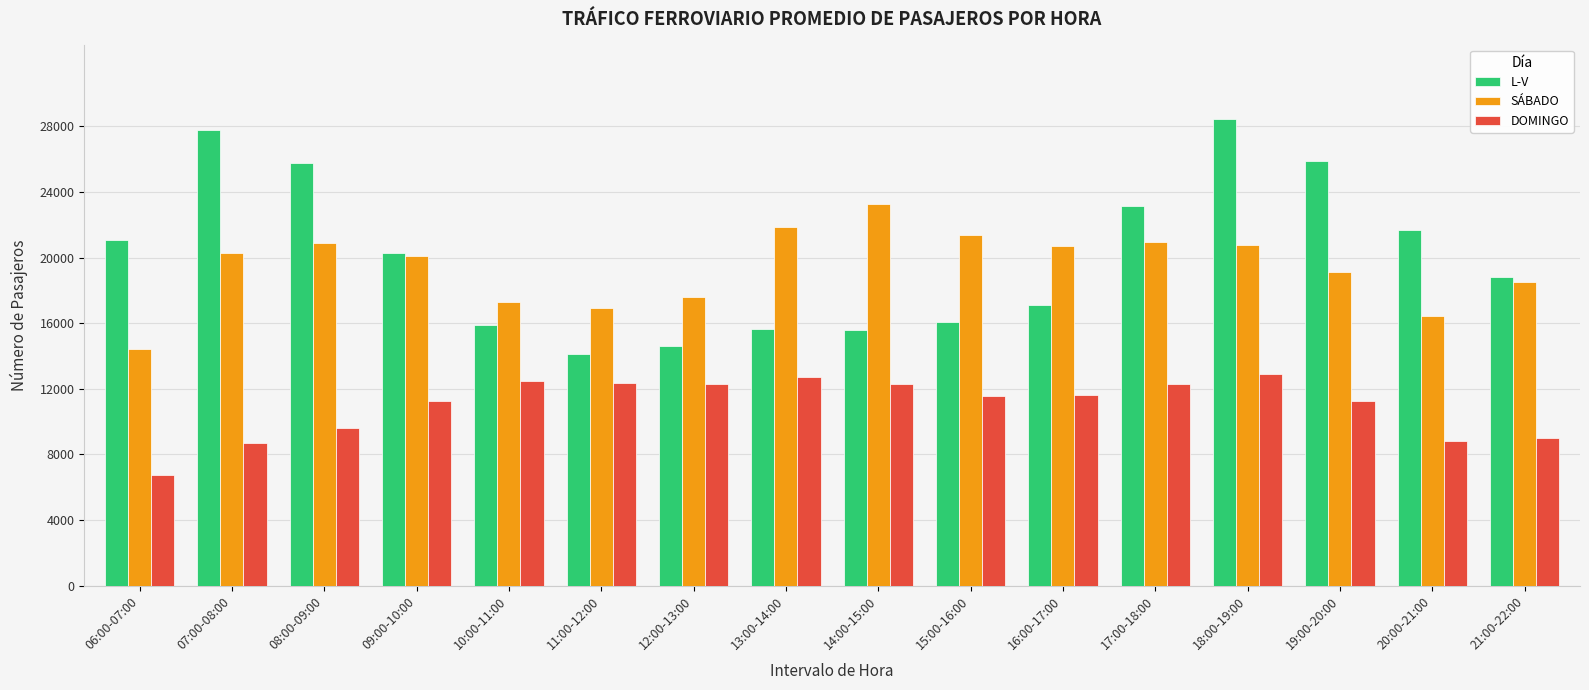

How many values in the DOMINGO series are below 11641?

8